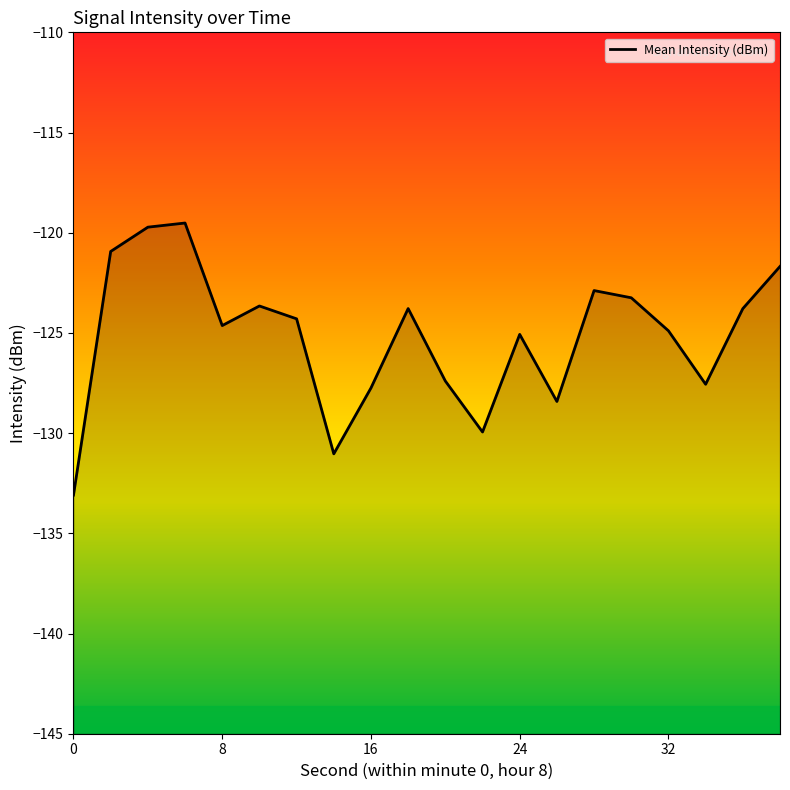

Reading right to left, extract all data points from this chart.

-121.7	-123.8	-127.6	-124.9	-123.2	-122.9	-128.4	-125.1	-129.9	-127.4	-123.8	-127.7	-131.0	-124.3	-123.7	-124.6	-119.5	-119.7	-120.9	-133.1